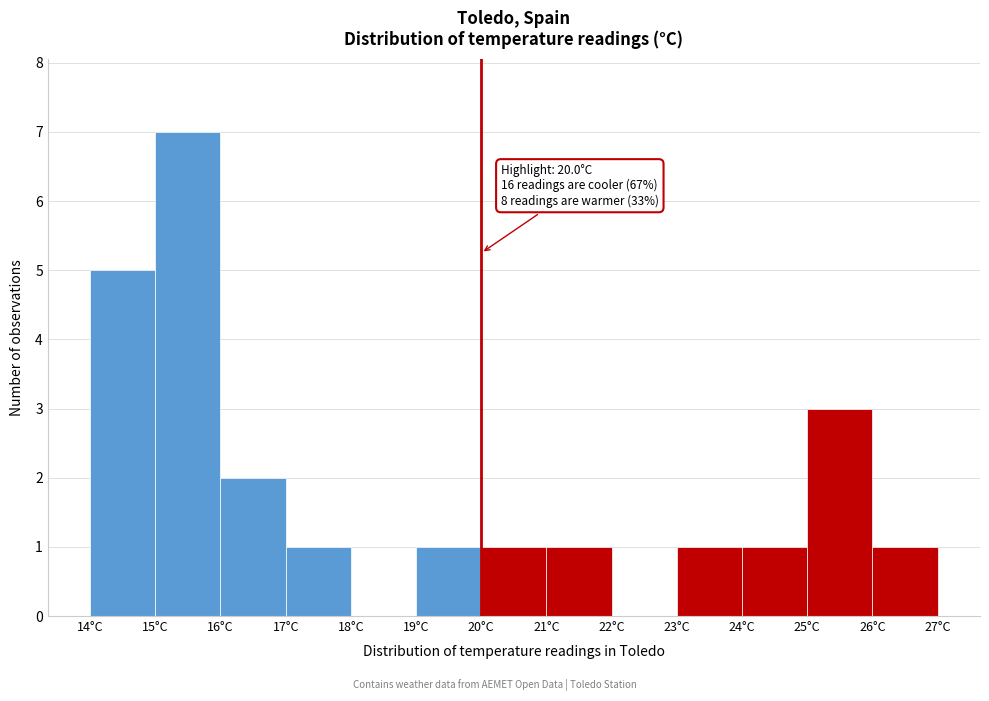

Over which range of the x-axis is the bar tallest?

15 to 16